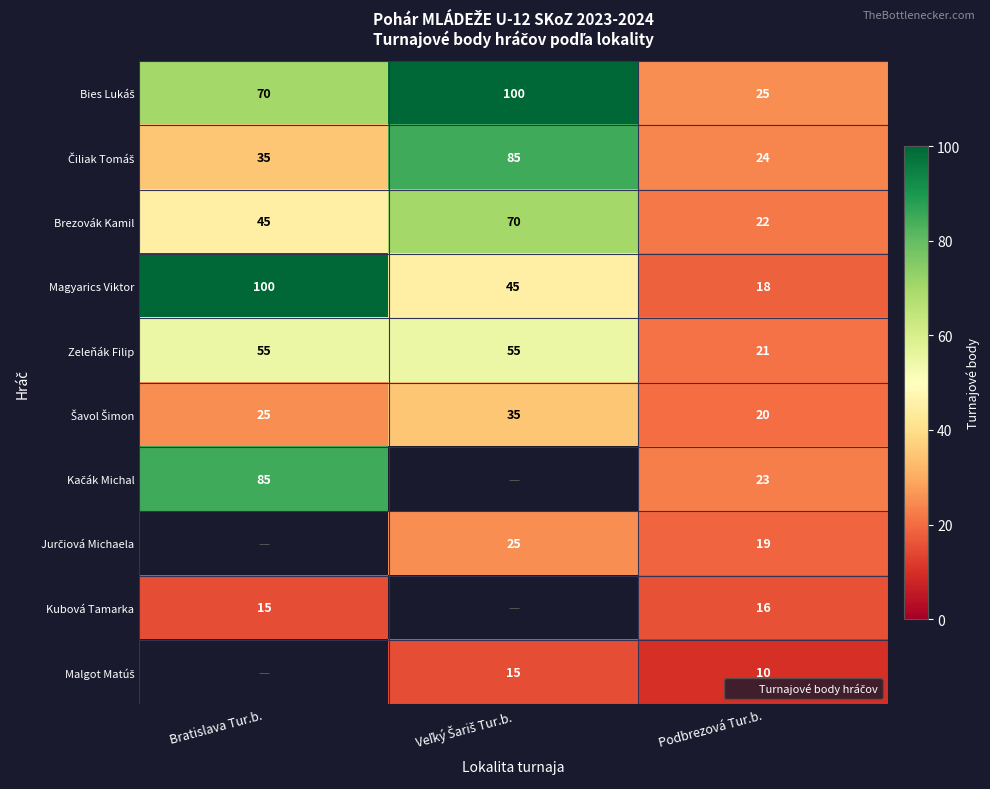

How many data points does each series have?

3